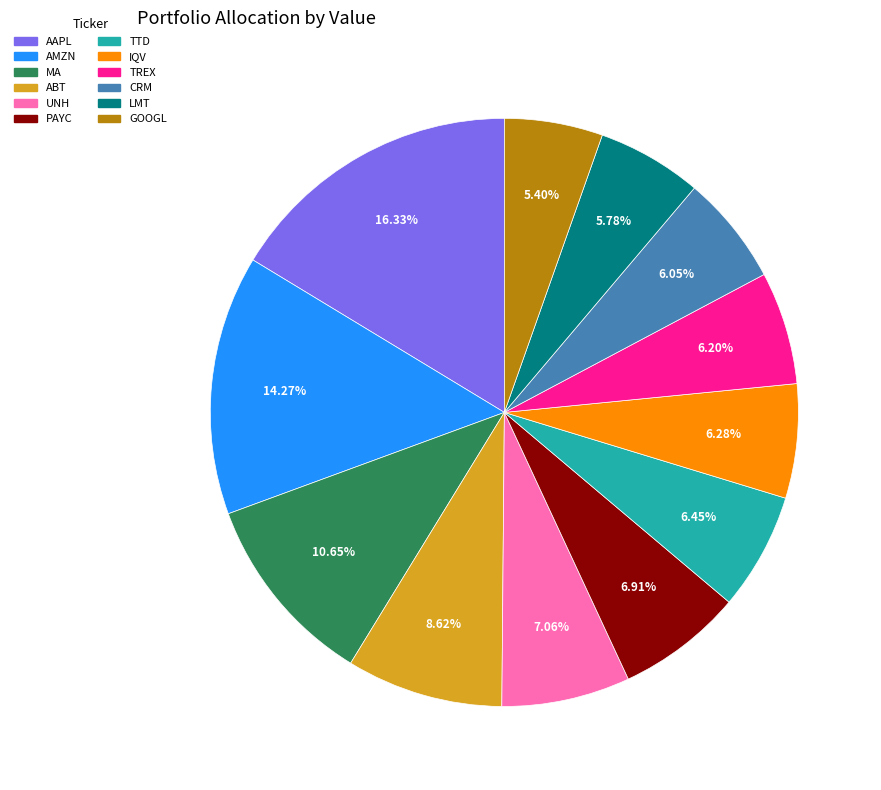

What is the ratio of the value at UNH to the value at GOOGL?

1.3